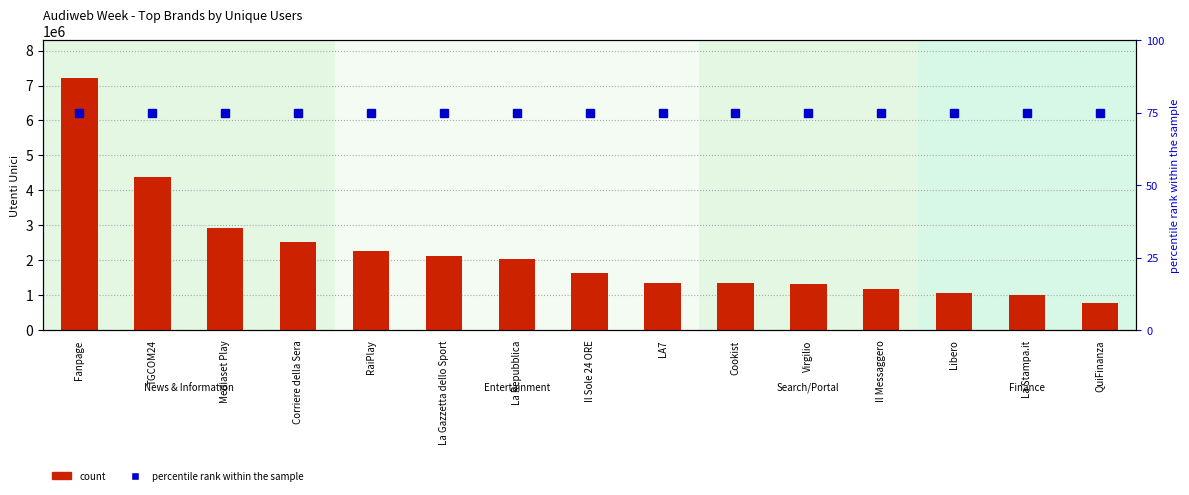

What is the minimum value for percentile rank within the sample?

75